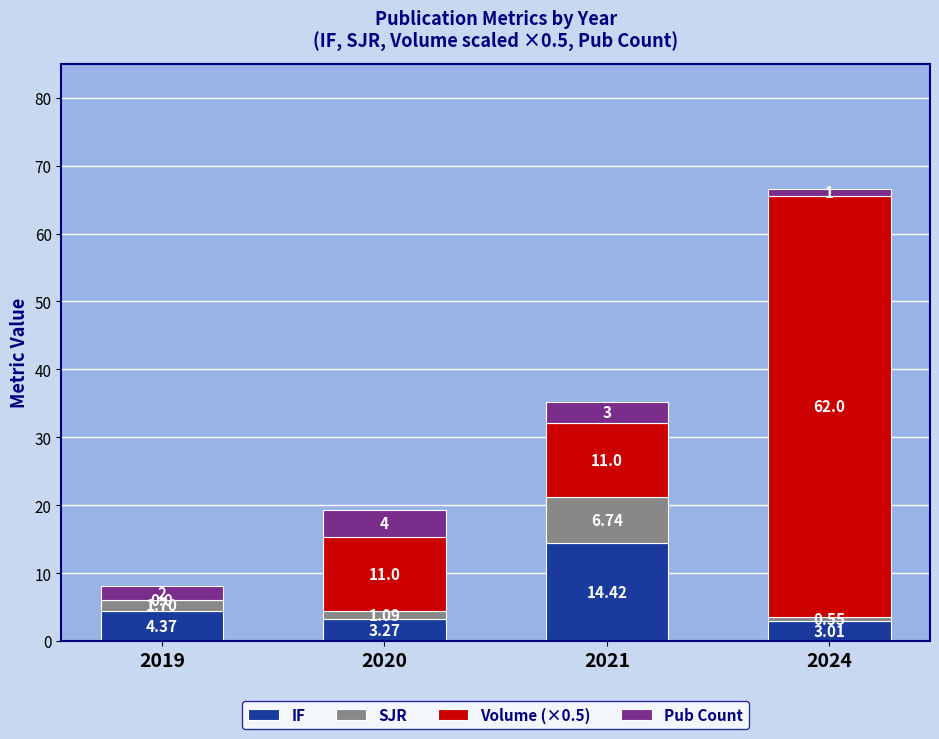

How many series are shown in this chart?

4